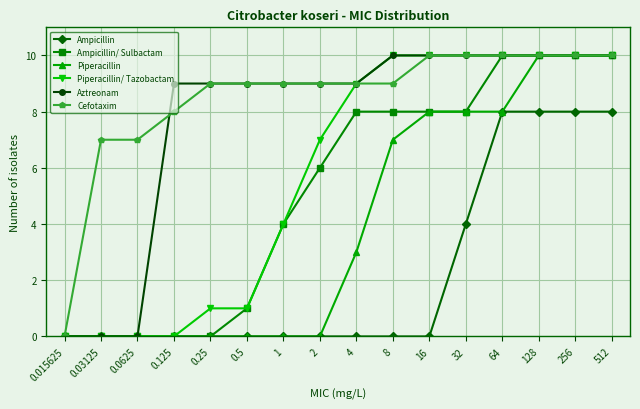

How many values in Cefotaxim are above zero?

15